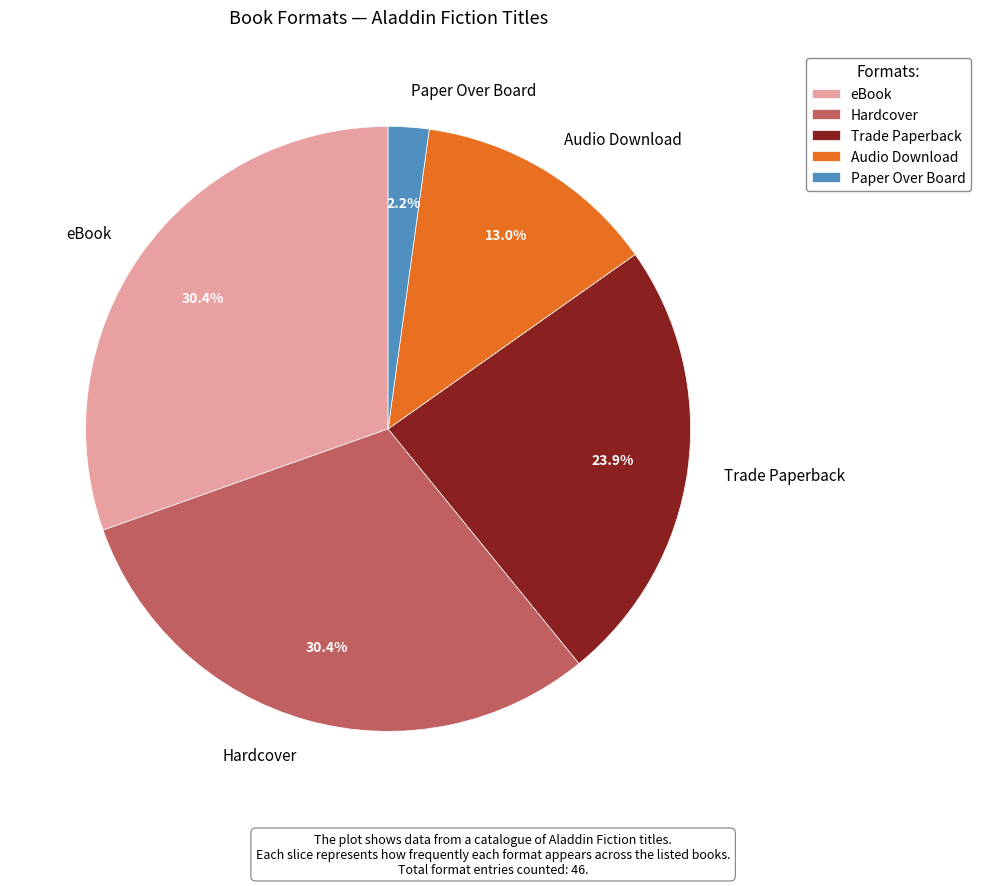

To the nearest percent, what is the difference between the Trade Paperback and Hardcover slice percentages?

7%